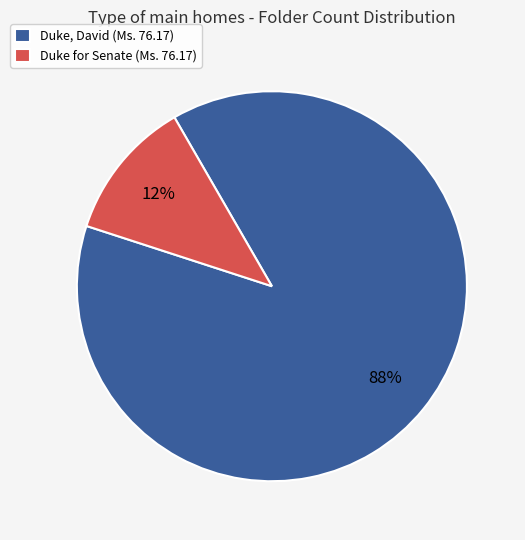

To the nearest percent, what is the average slice percentage?

50%